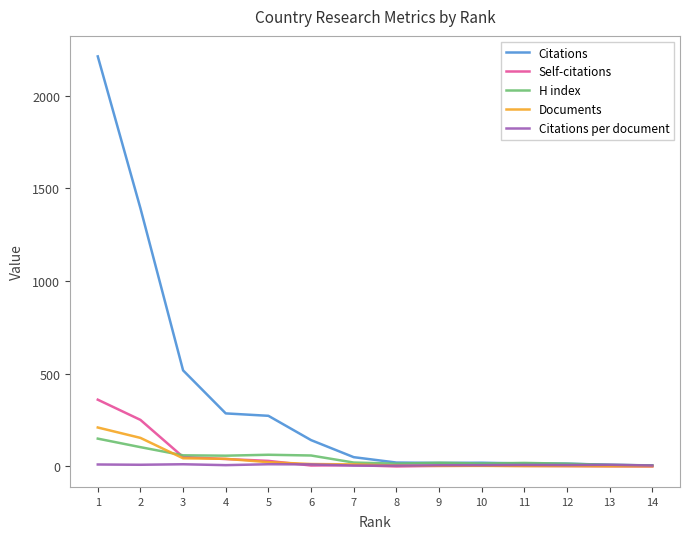

What is the difference between the maximum and minimum values in the Citations series?

2206.0